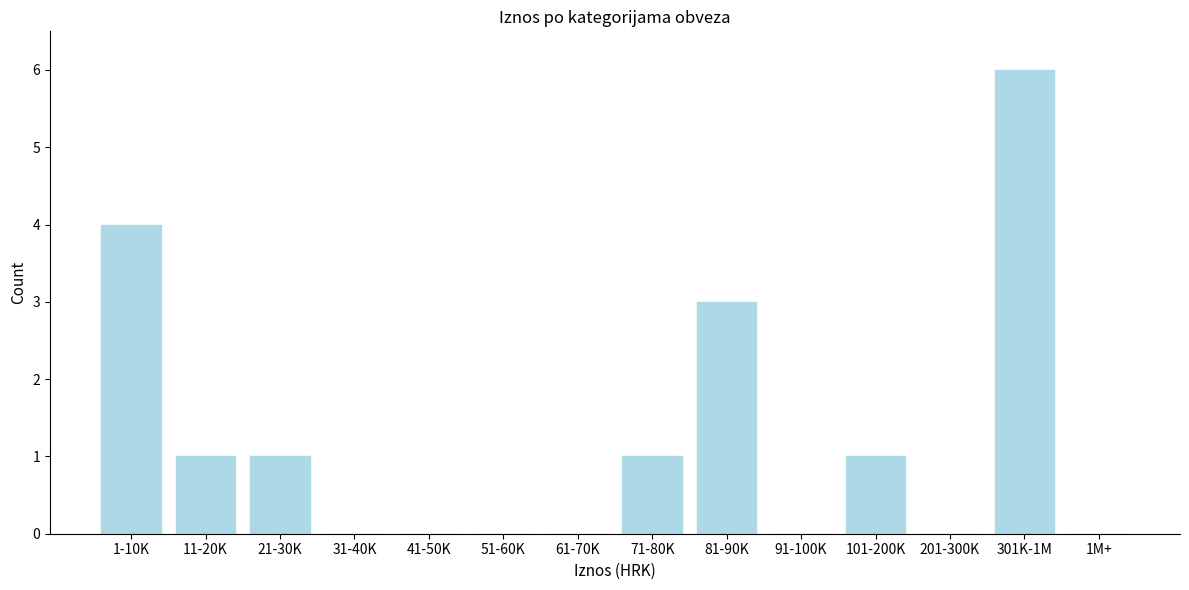

Reading left to right, extract all data points from this chart.

1-10K=4	11-20K=1	21-30K=1	31-40K=0	41-50K=0	51-60K=0	61-70K=0	71-80K=1	81-90K=3	91-100K=0	101-200K=1	201-300K=0	301K-1M=6	1M+=0